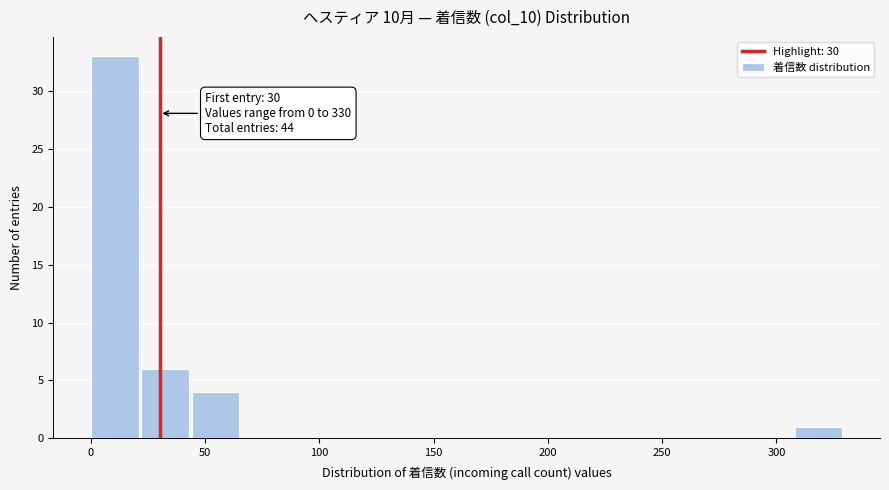

Over which range of the x-axis is the bar tallest?

0 to 22